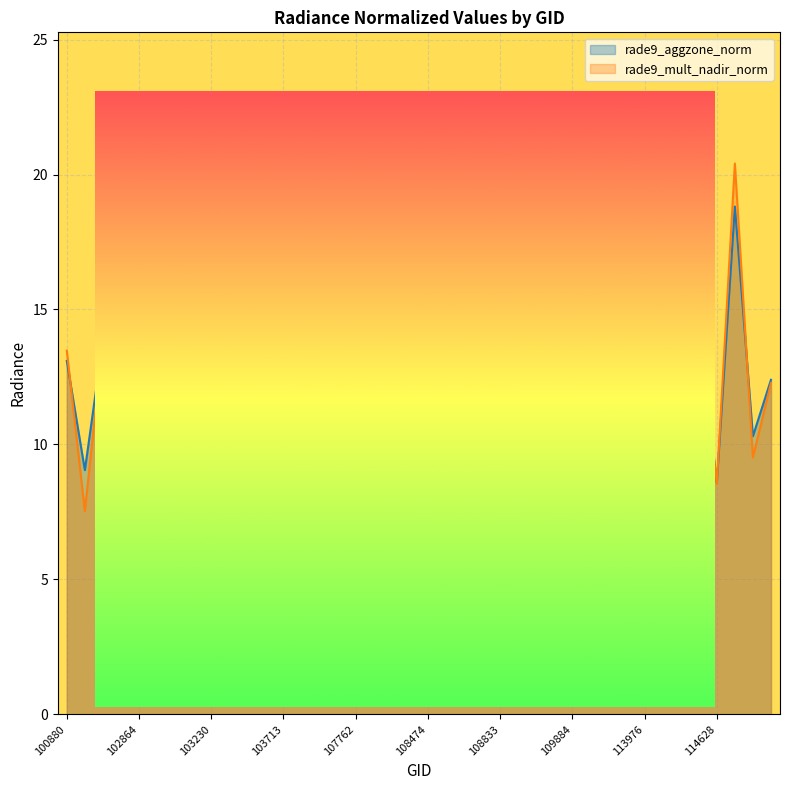

Does the chart display data point markers on the line(s)?

No